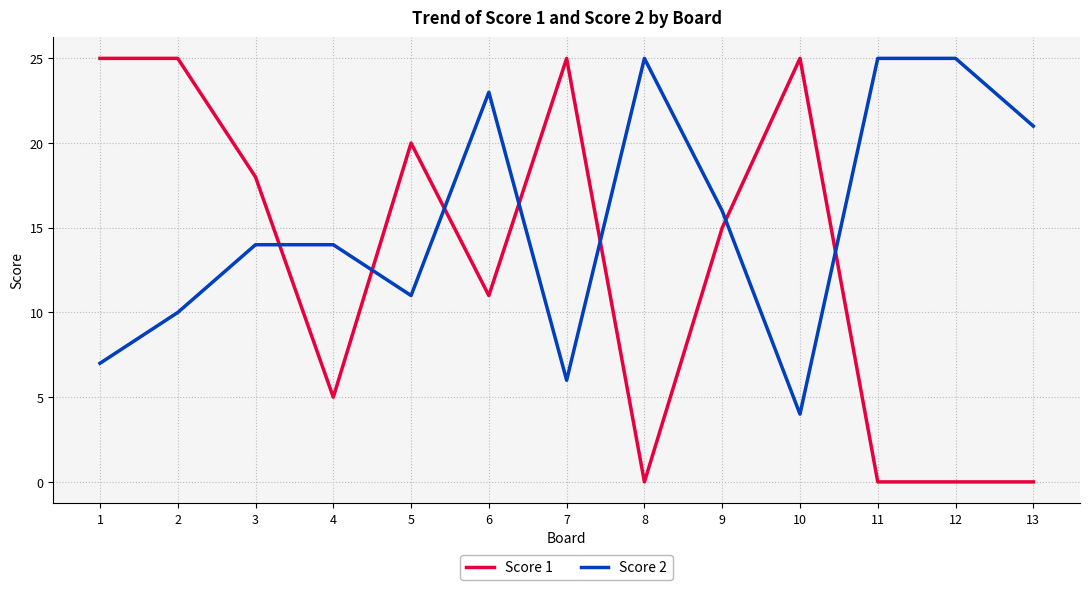

Is the value of Score 1 at 12 greater than the value of Score 2 at 3?

No